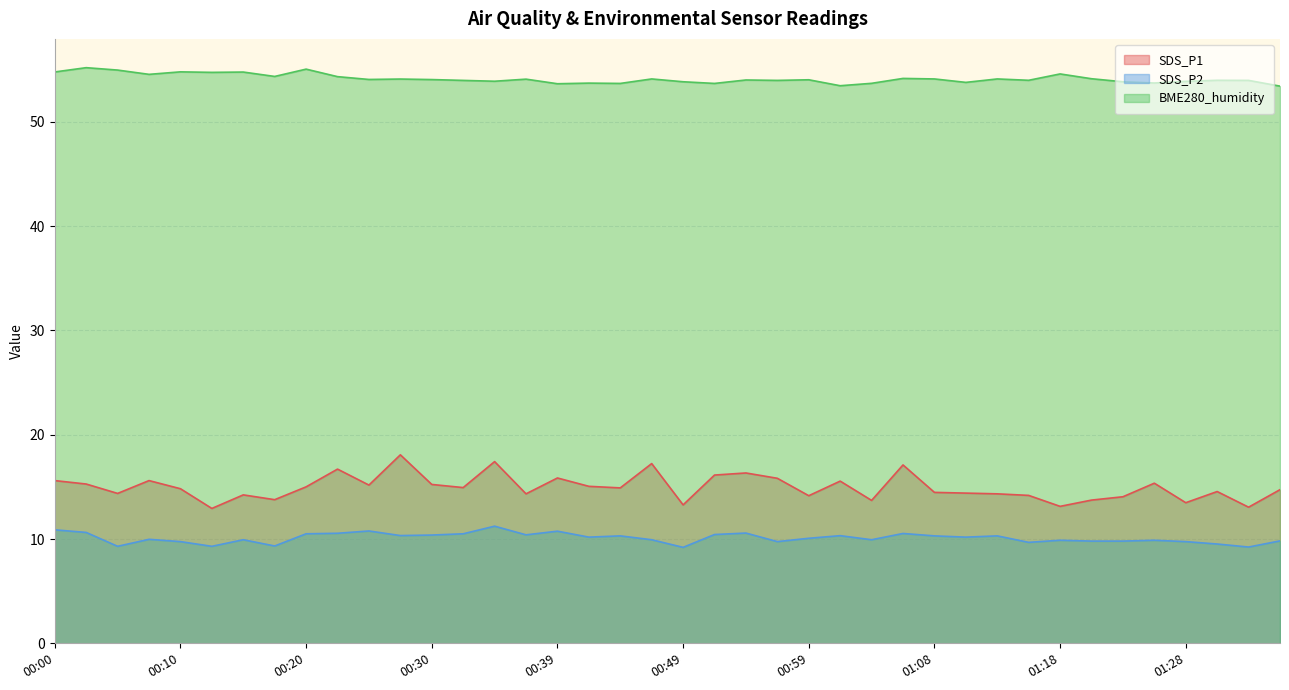

True or false: SDS_P1 has a value of 5.7 at 00:47.

False